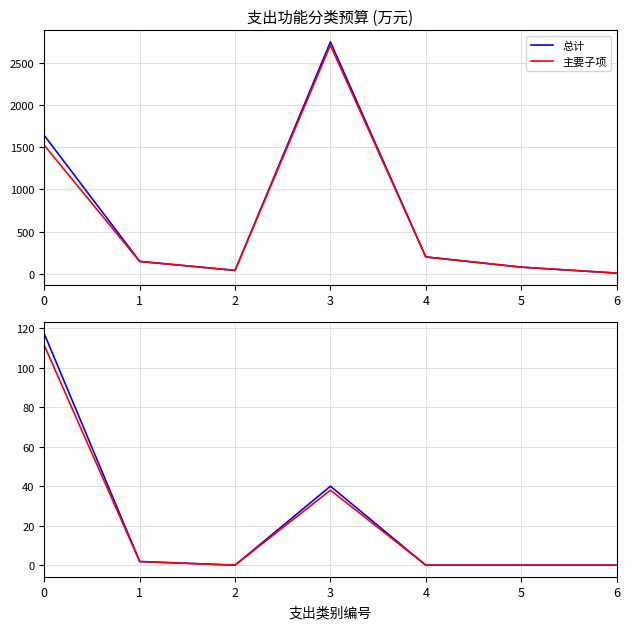

Which label corresponds to the largest value in the chart?

3